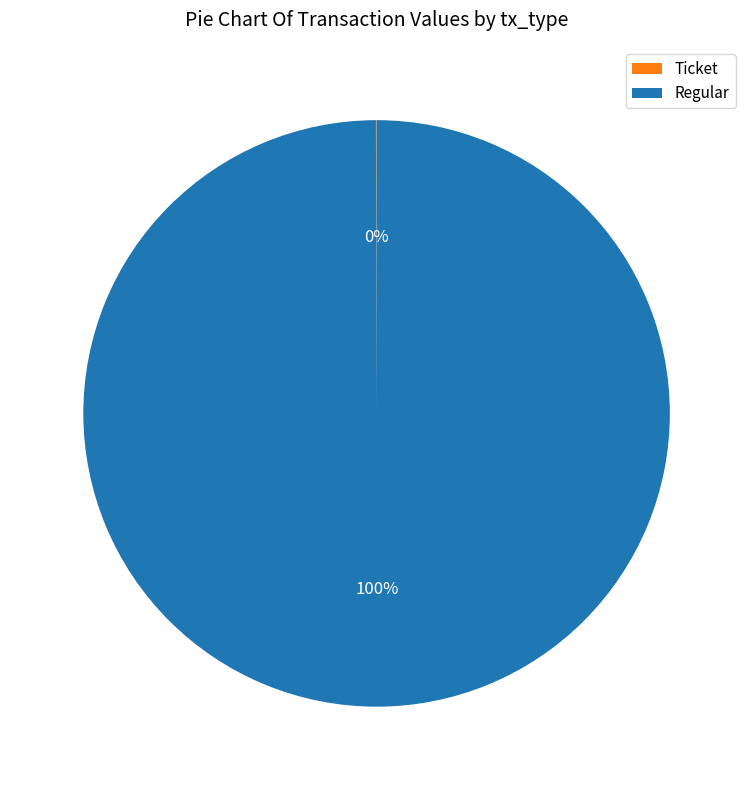

Is it true that Regular is 100% of the pie?

True